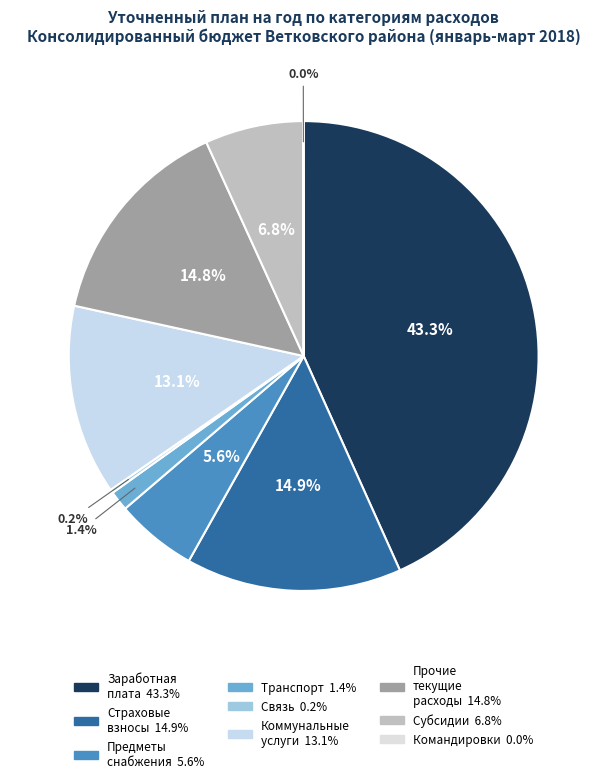

To the nearest percent, what is the difference between the largest and smallest slice percentages?

43%